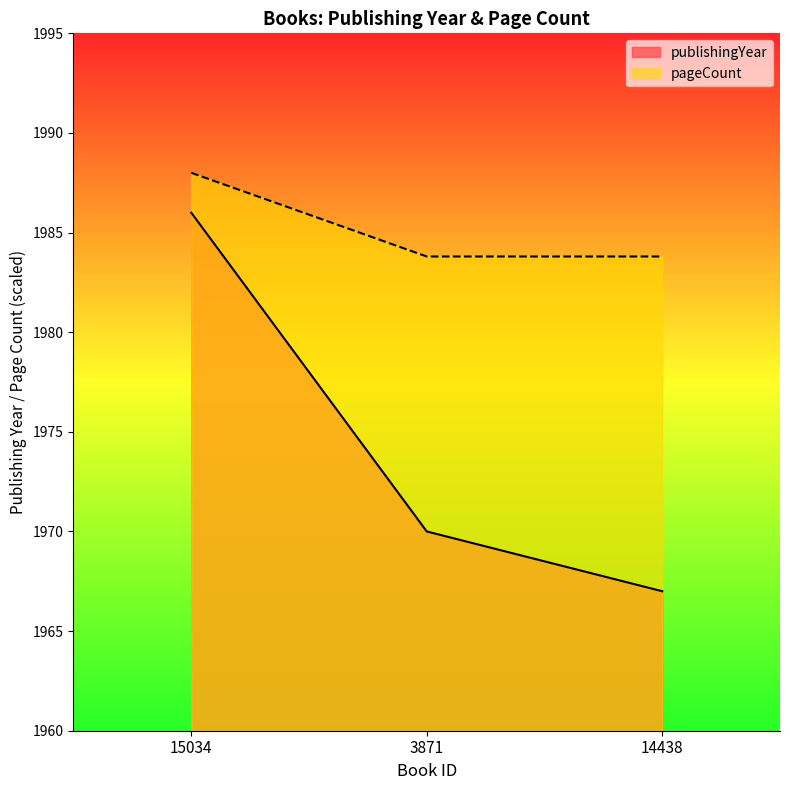

The value of publishingYear at 3871 is 3405.0. True or false?

False